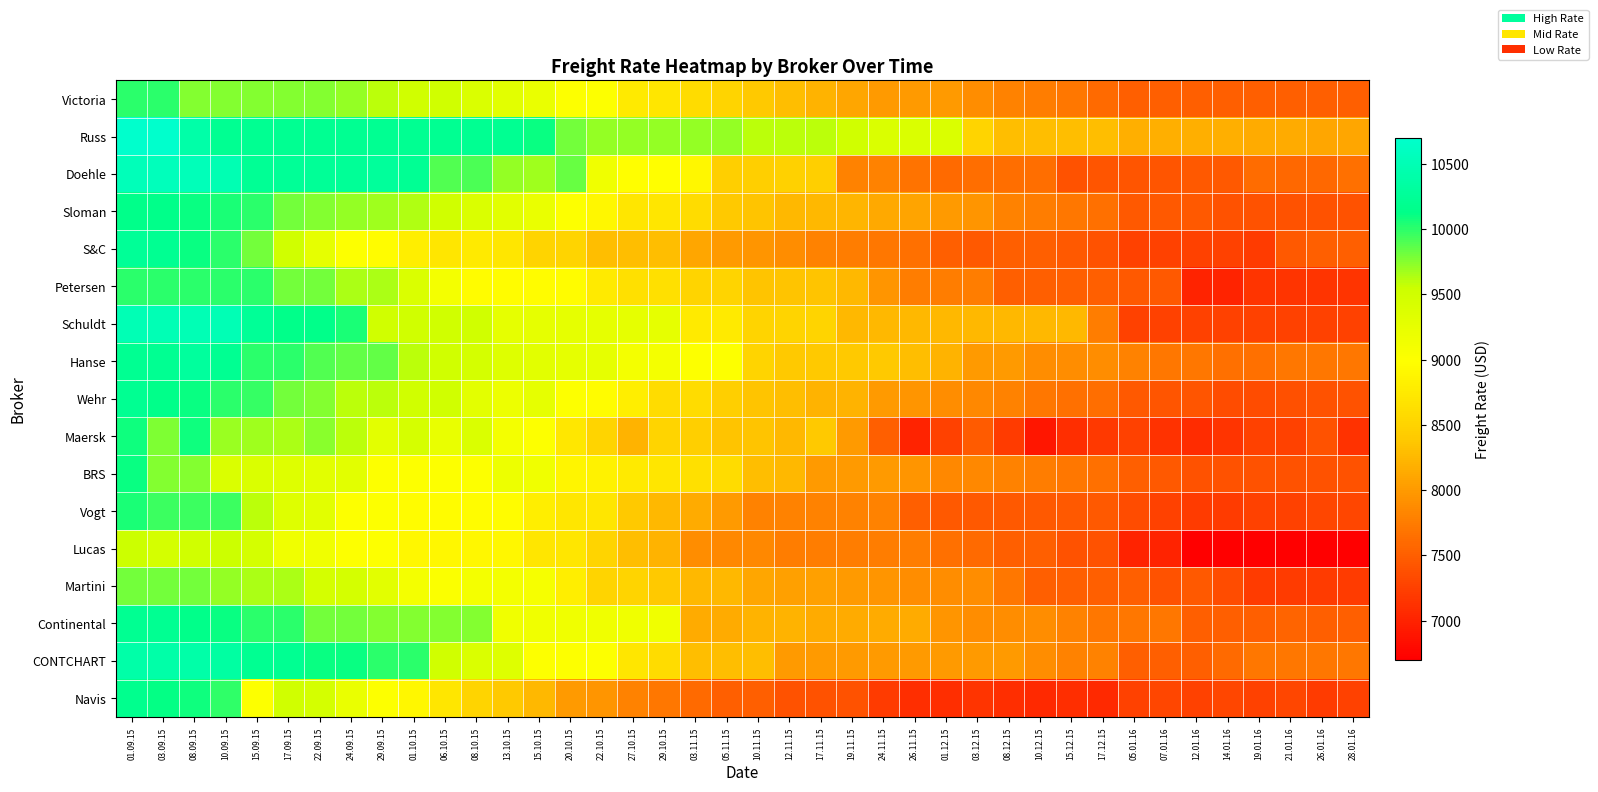

At which category is the sum across all series the highest?

01.09.15